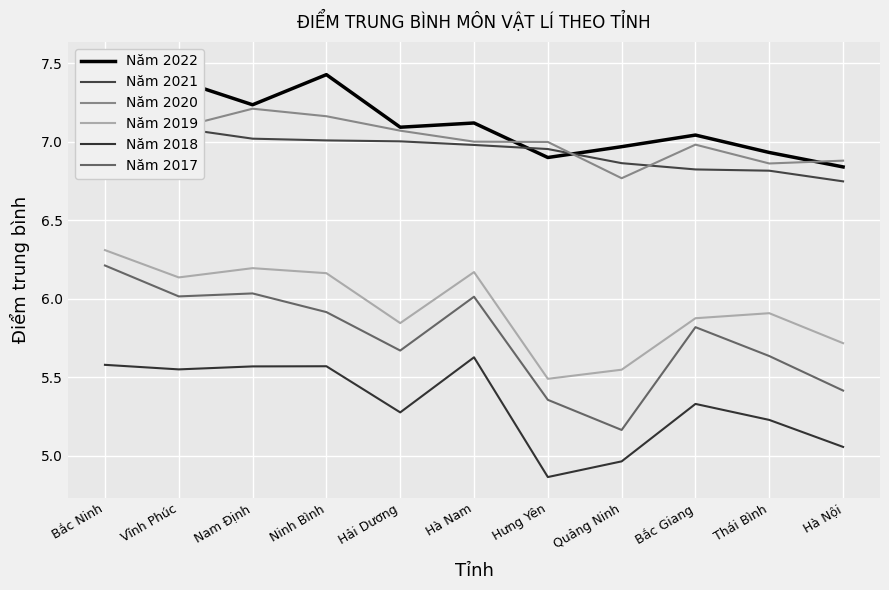

Count the number of categories in the chart.

11